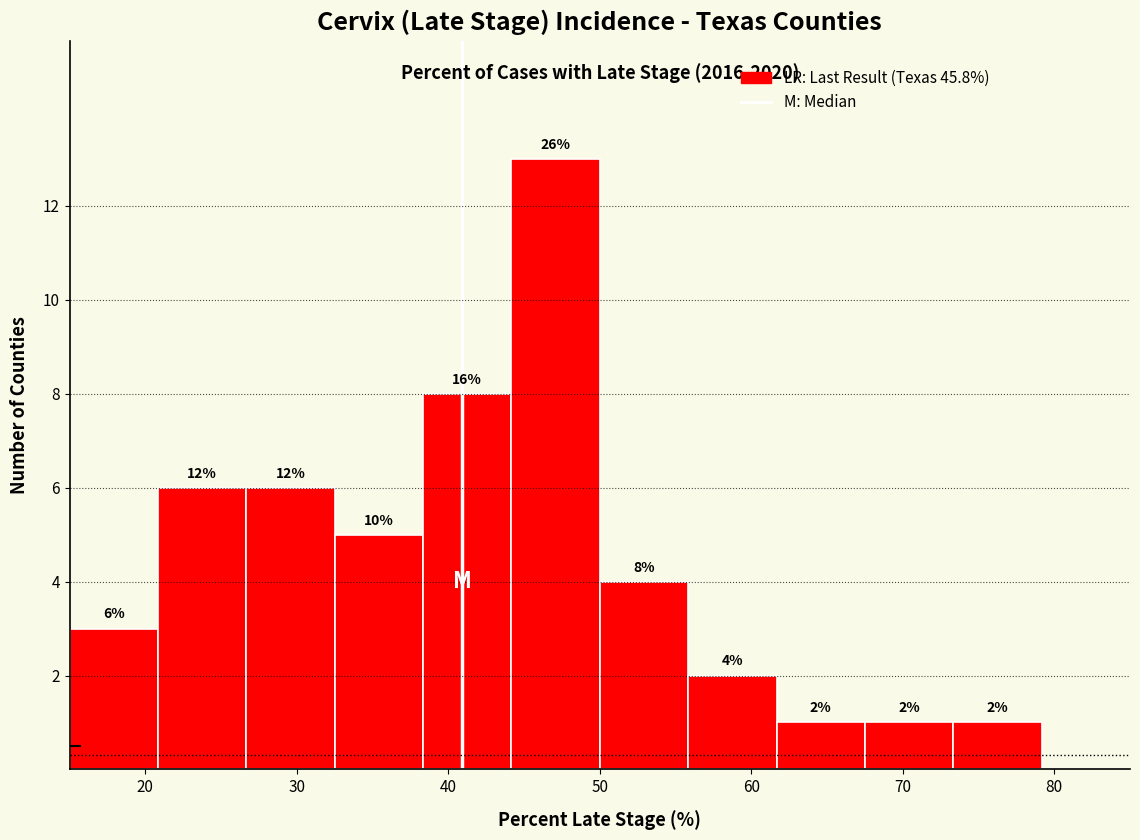

Which range on the x-axis has the tallest bar?

44 to 50